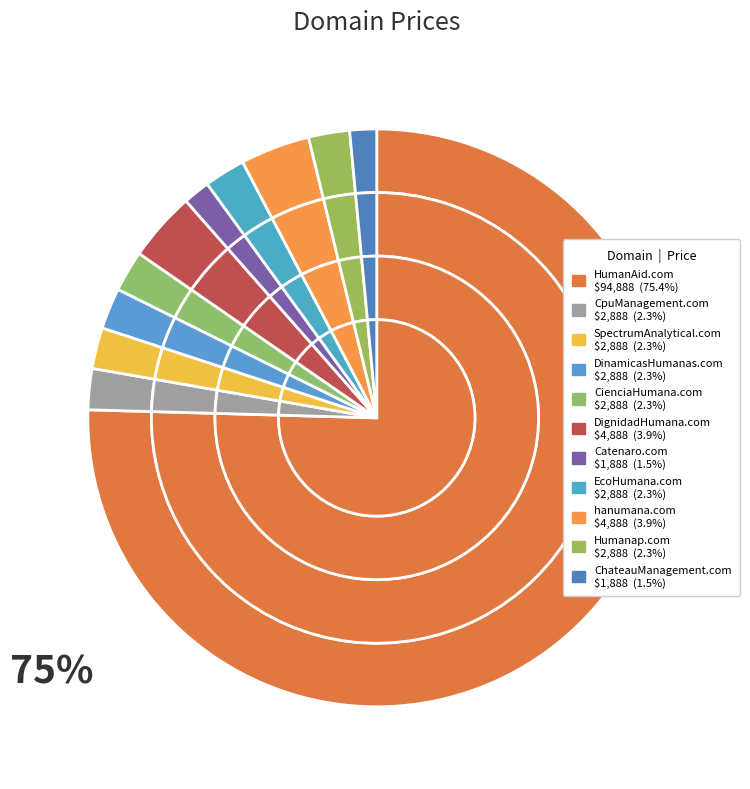

What percentage is the Humanap.com slice, to the nearest percent?

2%